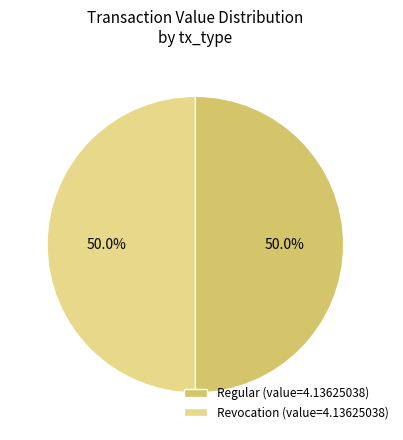

Approximately how many times larger is the value at Regular (value=4.13625038) compared to Revocation (value=4.13625038)?

1.0